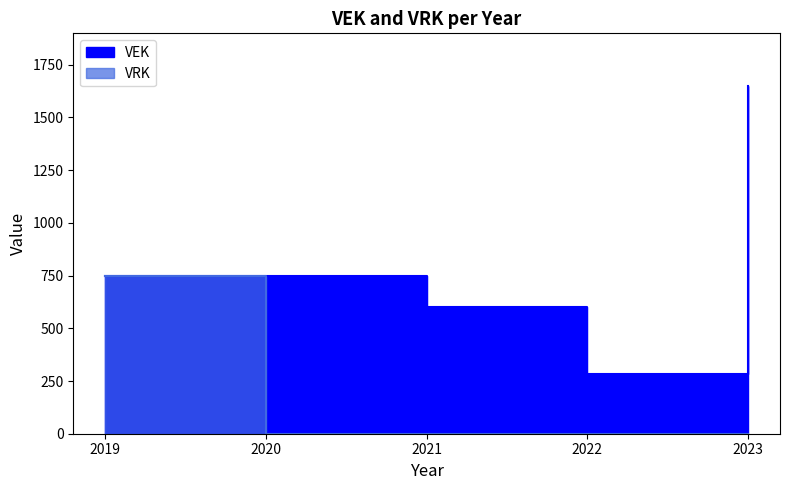

Reading left to right, list all the values displayed in this chart.

VEK: 750	750	599	282	1651
VRK: 750	0	0	0	0